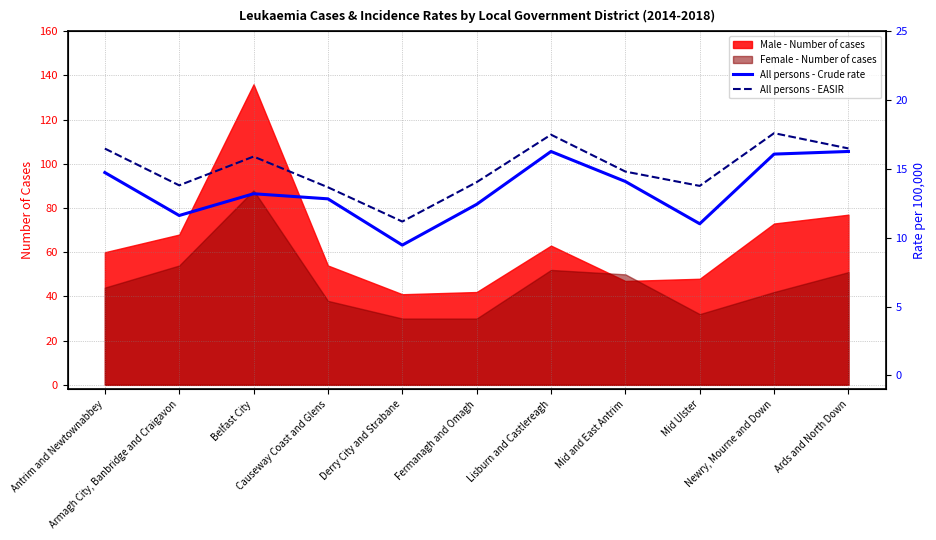

In All persons - EASIR, how many points are lower than both neighbors (excluding endpoints)?

3